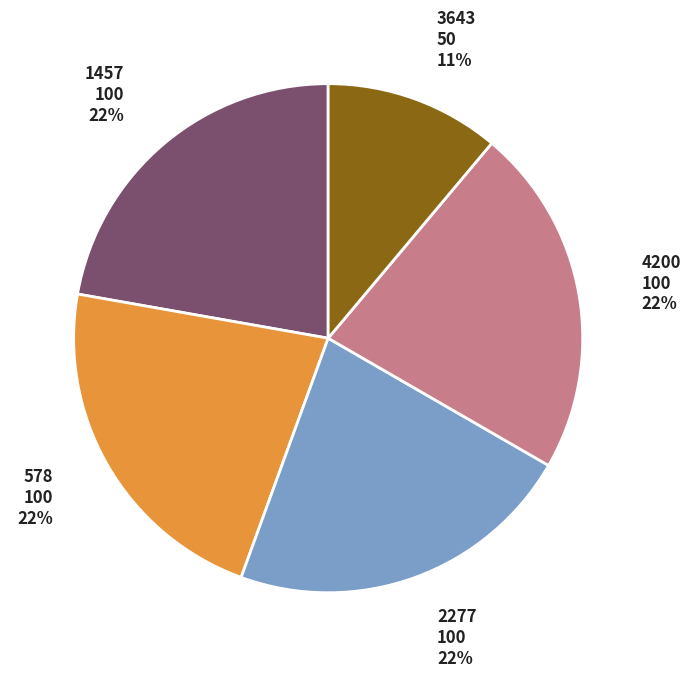

Is there any slice that represents more than half of the pie?

No